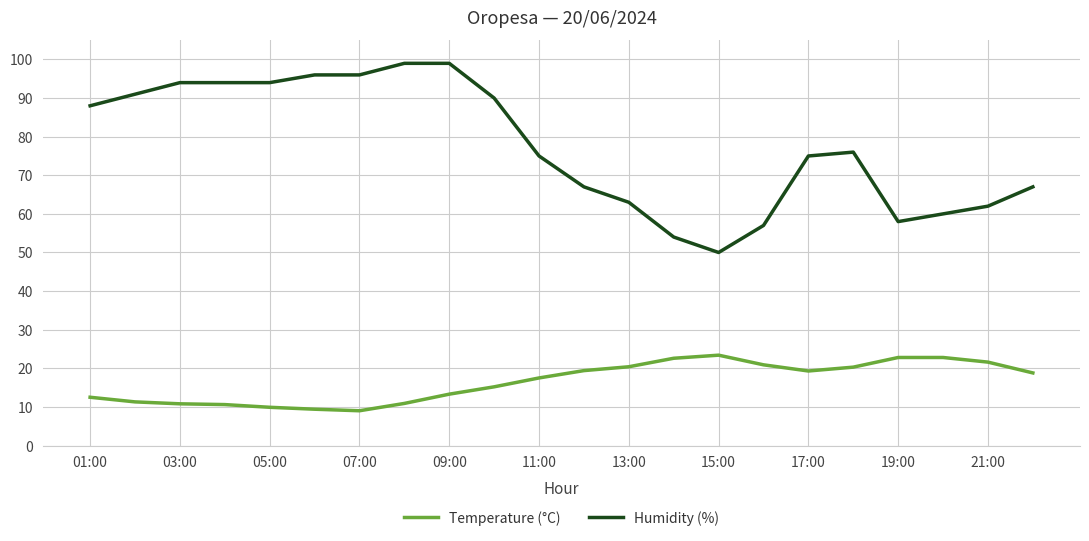

What is the highest value of the Humidity (%) series?

99.0